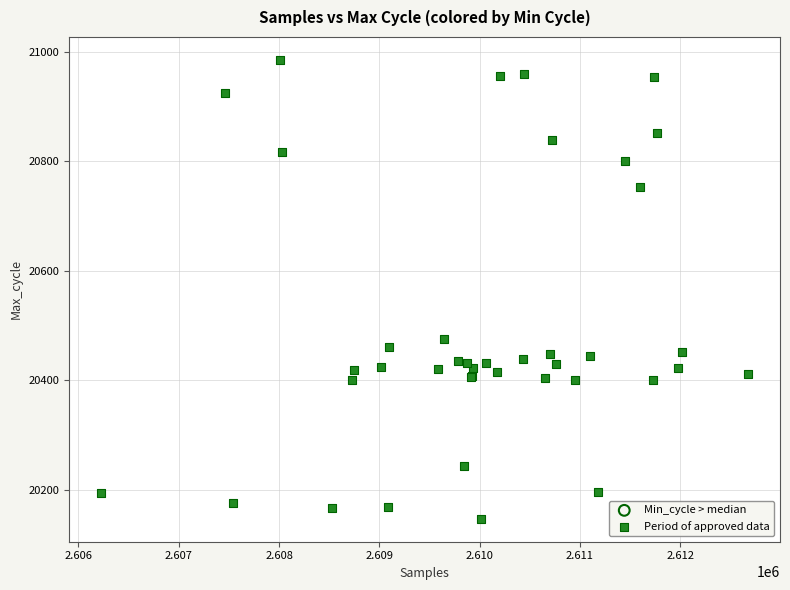

What Y value in the scatter plot is closest to 20566?

20475